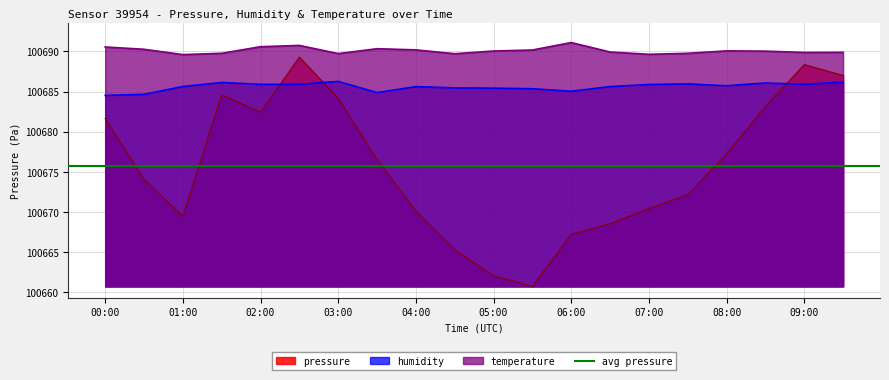

Reading right to left, extract all data points from this chart.

pressure: 100687.0	100688.4	100683.1	100677.2	100672.2	100670.4	100668.5	100667.2	100660.7	100662.1	100665.3	100670.1	100676.5	100684.1	100689.3	100682.4	100684.6	100669.4	100674.0	100681.6
humidity: 100686.2	100685.9	100686.1	100685.7	100685.9	100685.9	100685.6	100685.0	100685.3	100685.4	100685.5	100685.6	100684.9	100686.3	100685.9	100685.9	100686.1	100685.6	100684.6	100684.5
temperature: 100689.9	100689.9	100690.0	100690.1	100689.8	100689.6	100689.9	100691.1	100690.2	100690.0	100689.7	100690.2	100690.3	100689.7	100690.7	100690.6	100689.8	100689.6	100690.3	100690.5